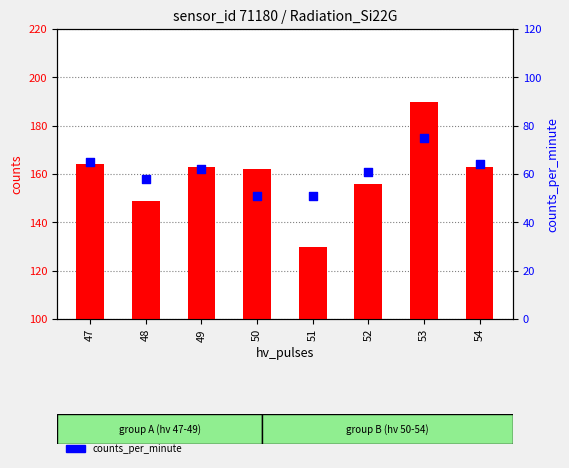

At how many categories does at least one series exceed 179?

1